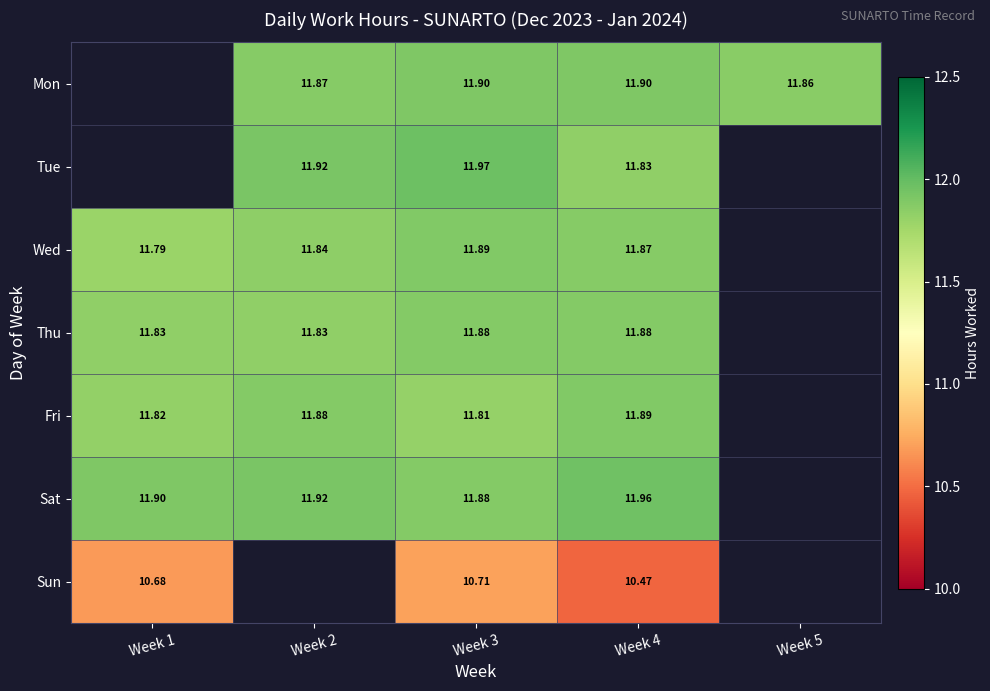

Is the value of Tue at Week 3 greater than the value of Sun at Week 3?

Yes